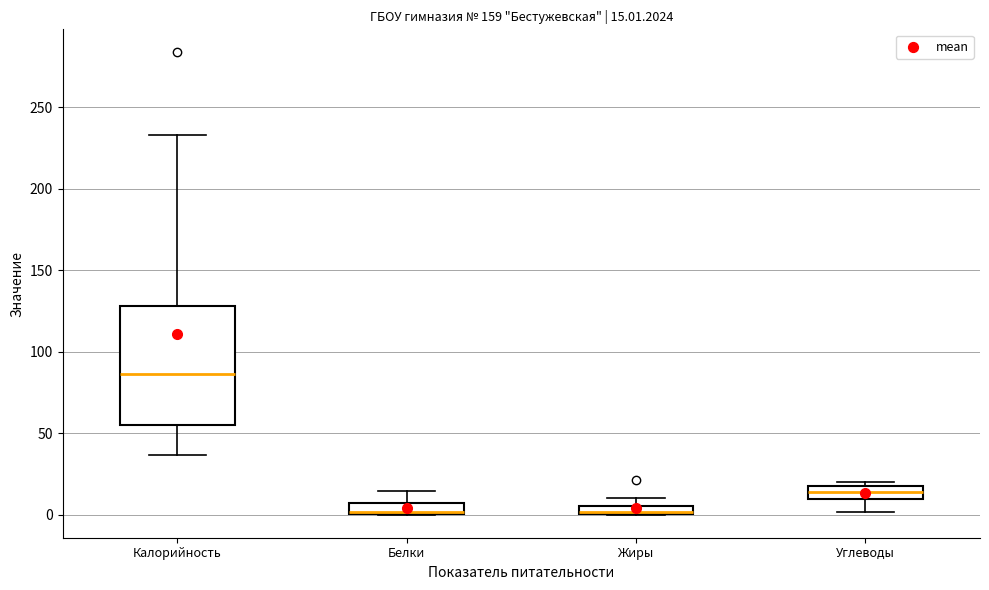

Which box is the tallest, from its lower edge to its upper edge?

Калорийность